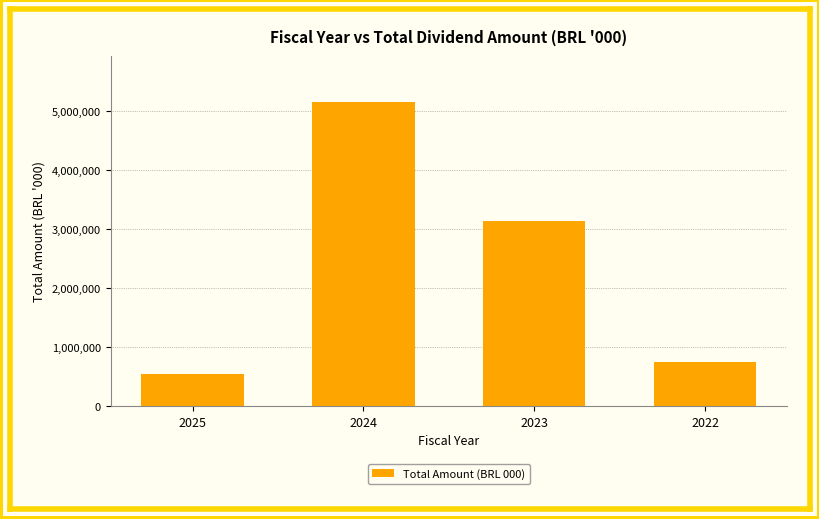

What is the difference between the maximum and second lowest values?

4405046.5